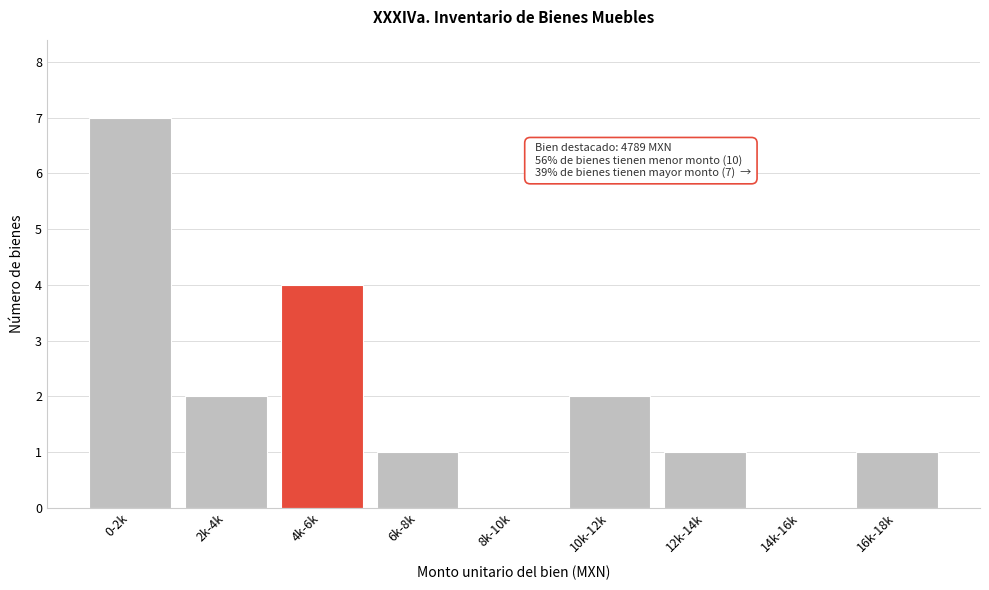

Reading left to right, extract all data points from this chart.

0-2k=7	2k-4k=2	4k-6k=4	6k-8k=1	8k-10k=0	10k-12k=2	12k-14k=1	14k-16k=0	16k-18k=1